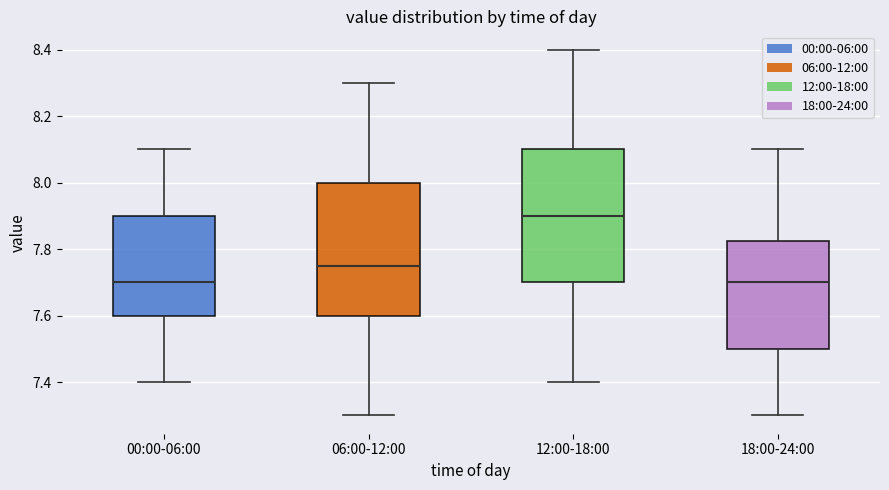

Where is the upper edge of the box for 18:00-24:00 on the y-axis? The values are not printed on the chart, so give them approximately, as read against the axis.

7.82